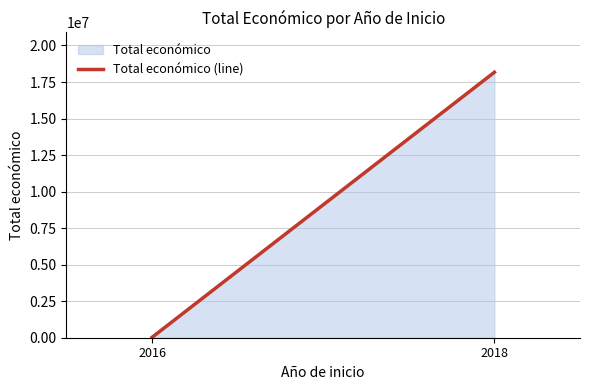

Reading left to right, list all the values displayed in this chart.

2016=24017	2018=18168980